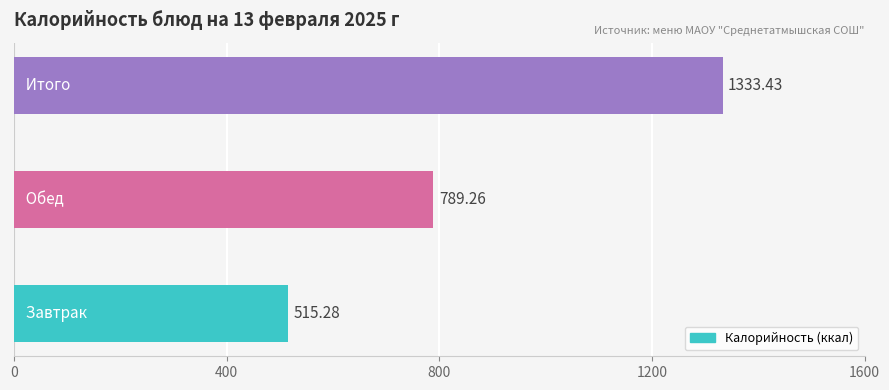

What is the sum of all values?

2638.0